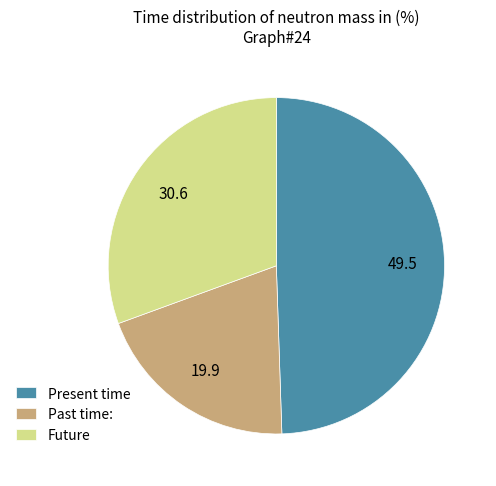

What is the largest slice in the pie chart?

Present time